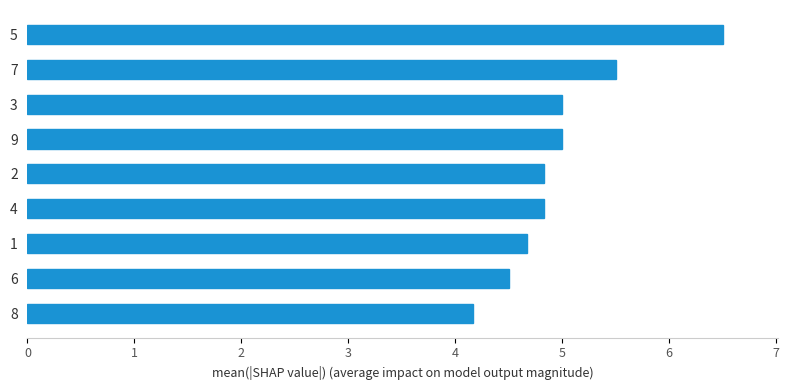

What is the ratio of the value at 6 to the value at 9?

0.9